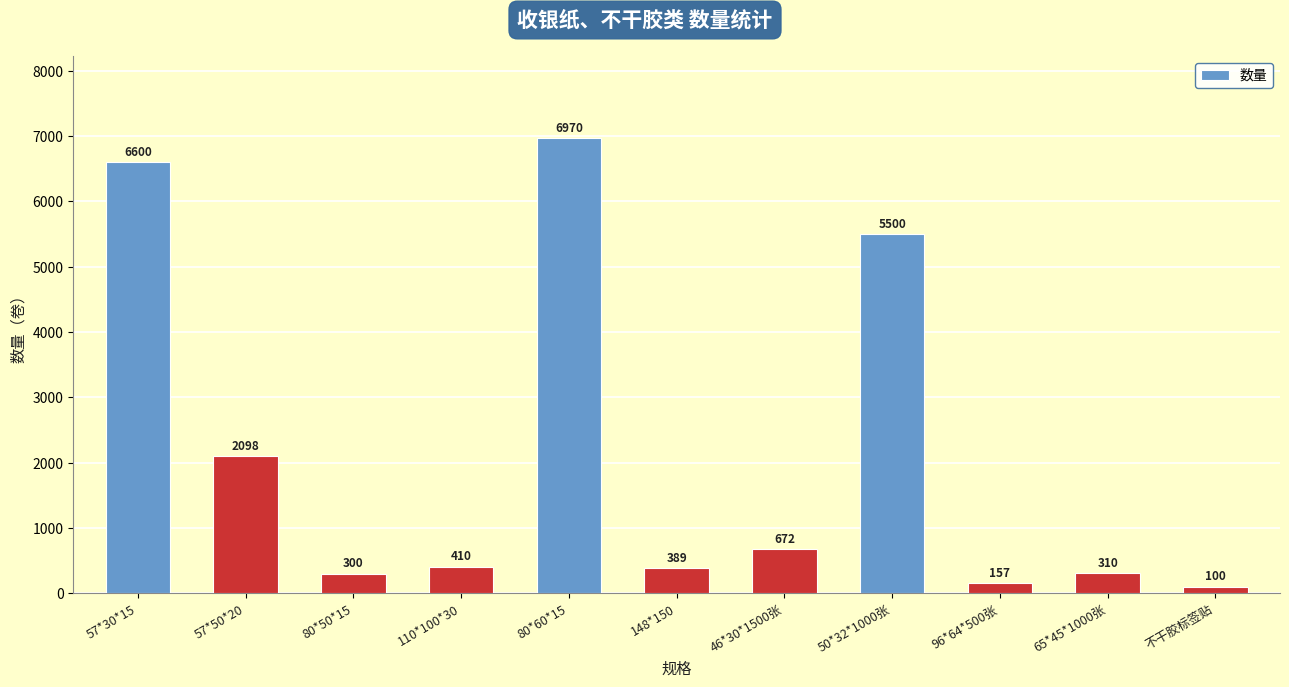

Reading left to right, what are all the values shown in this chart?

57*30*15=6600	57*50*20=2098	80*50*15=300	110*100*30=410	80*60*15=6970	148*150=389	46*30*1500张=672	50*32*1000张=5500	96*64*500张=157	65*45*1000张=310	不干胶标签贴=100